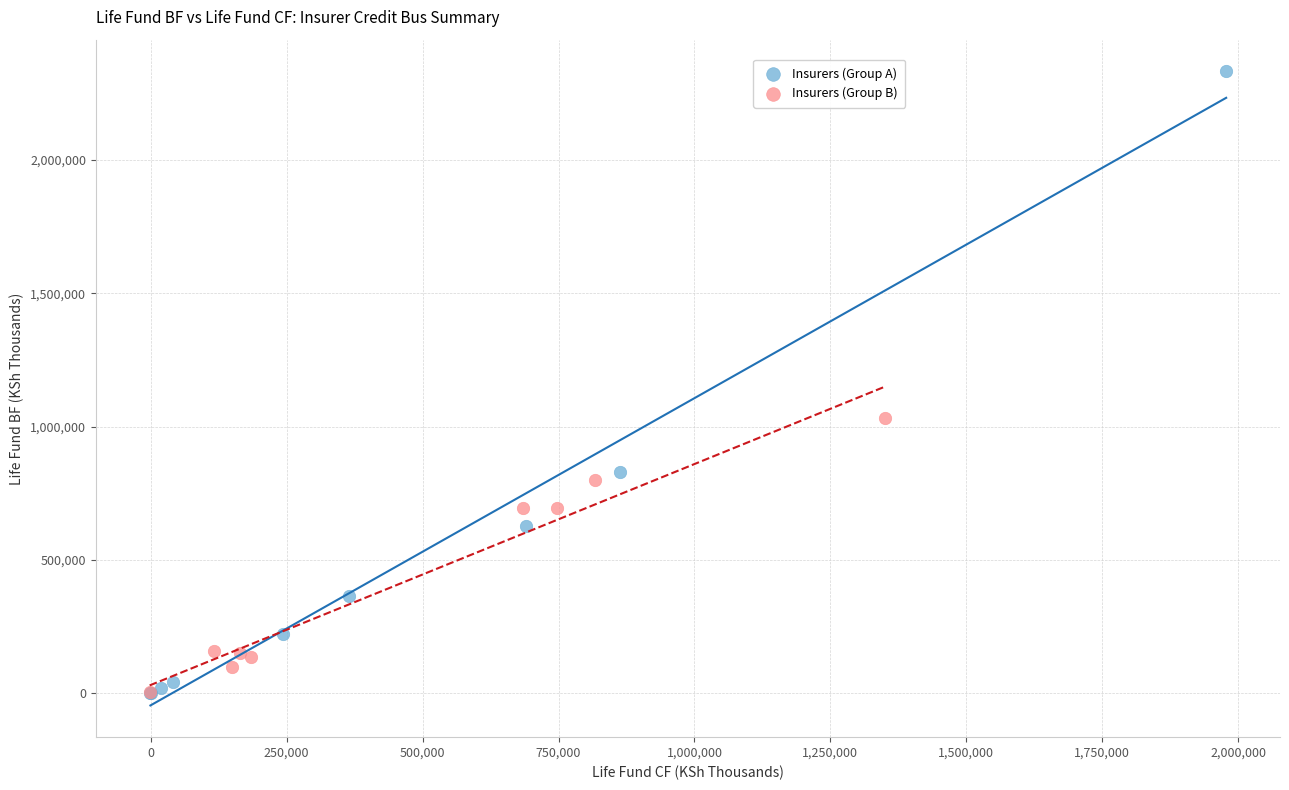

What are all the series names shown in the legend?

Insurers (Group A), Insurers (Group B)